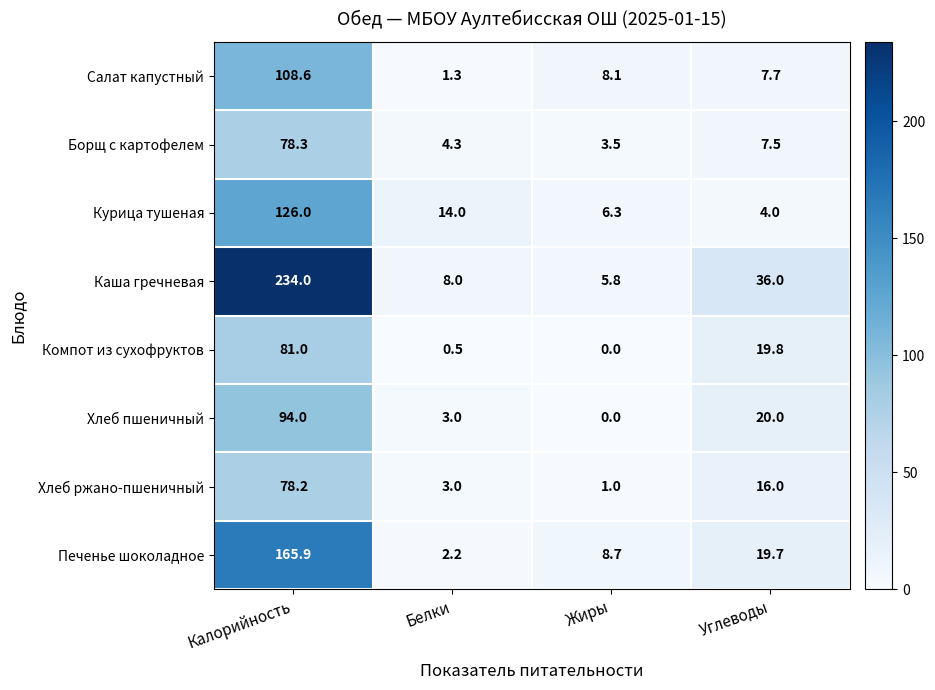

What is the average value of the Борщ с картофелем series?

23.4